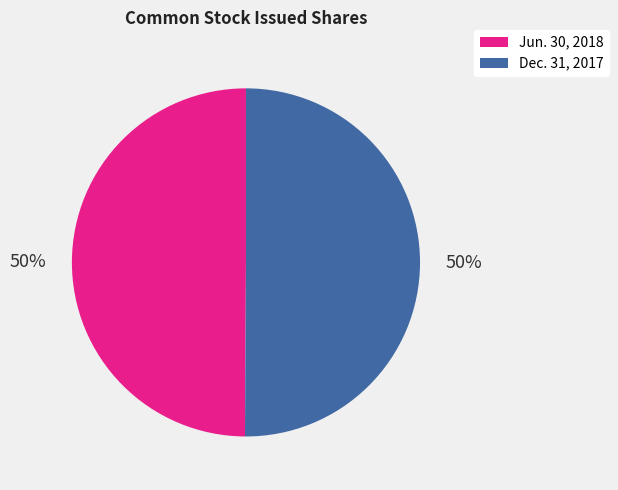

Approximately how many times larger is the value at Dec. 31, 2017 compared to Jun. 30, 2018?

1.0